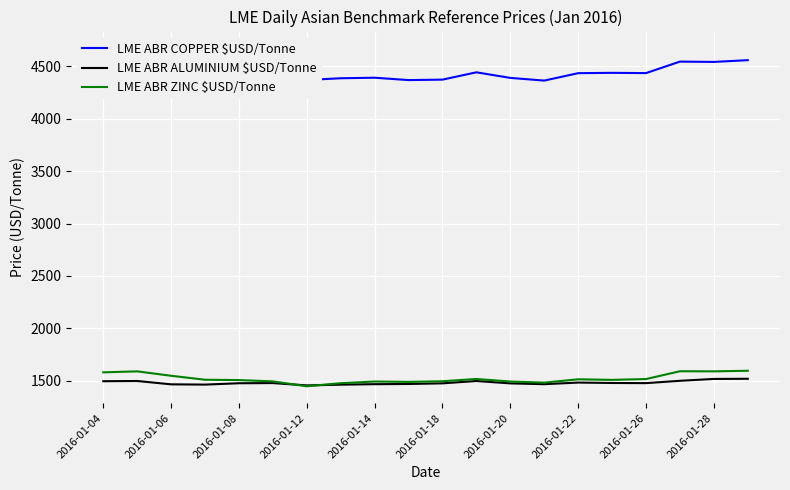

What is the value of the LME ABR COPPER $USD/Tonne point at the 17th from the left?

4436.1